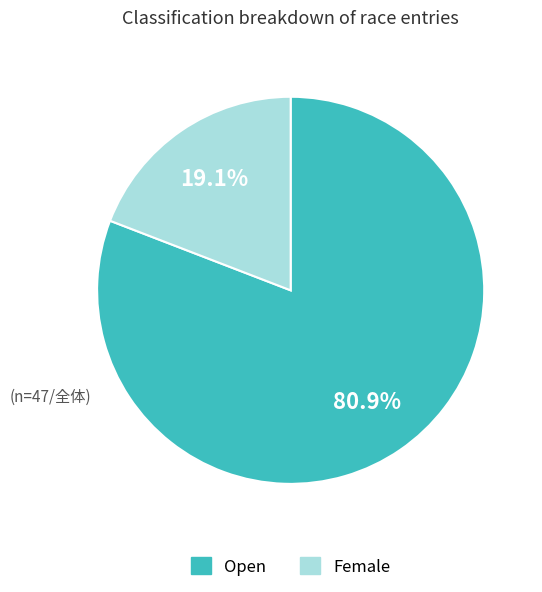

Which category accounts for the majority?

Open